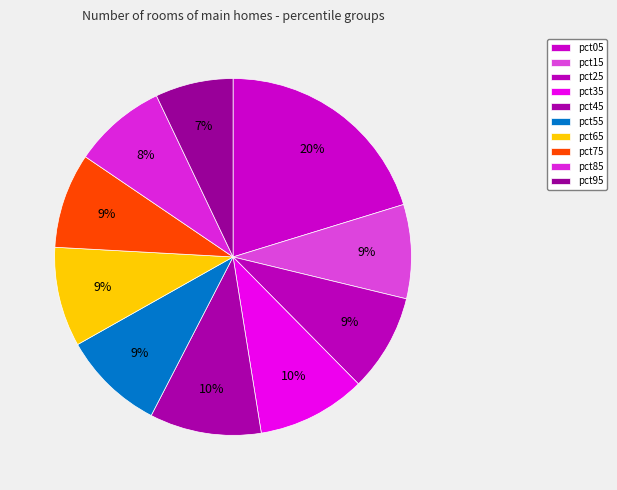

Which slice is the largest?

pct05